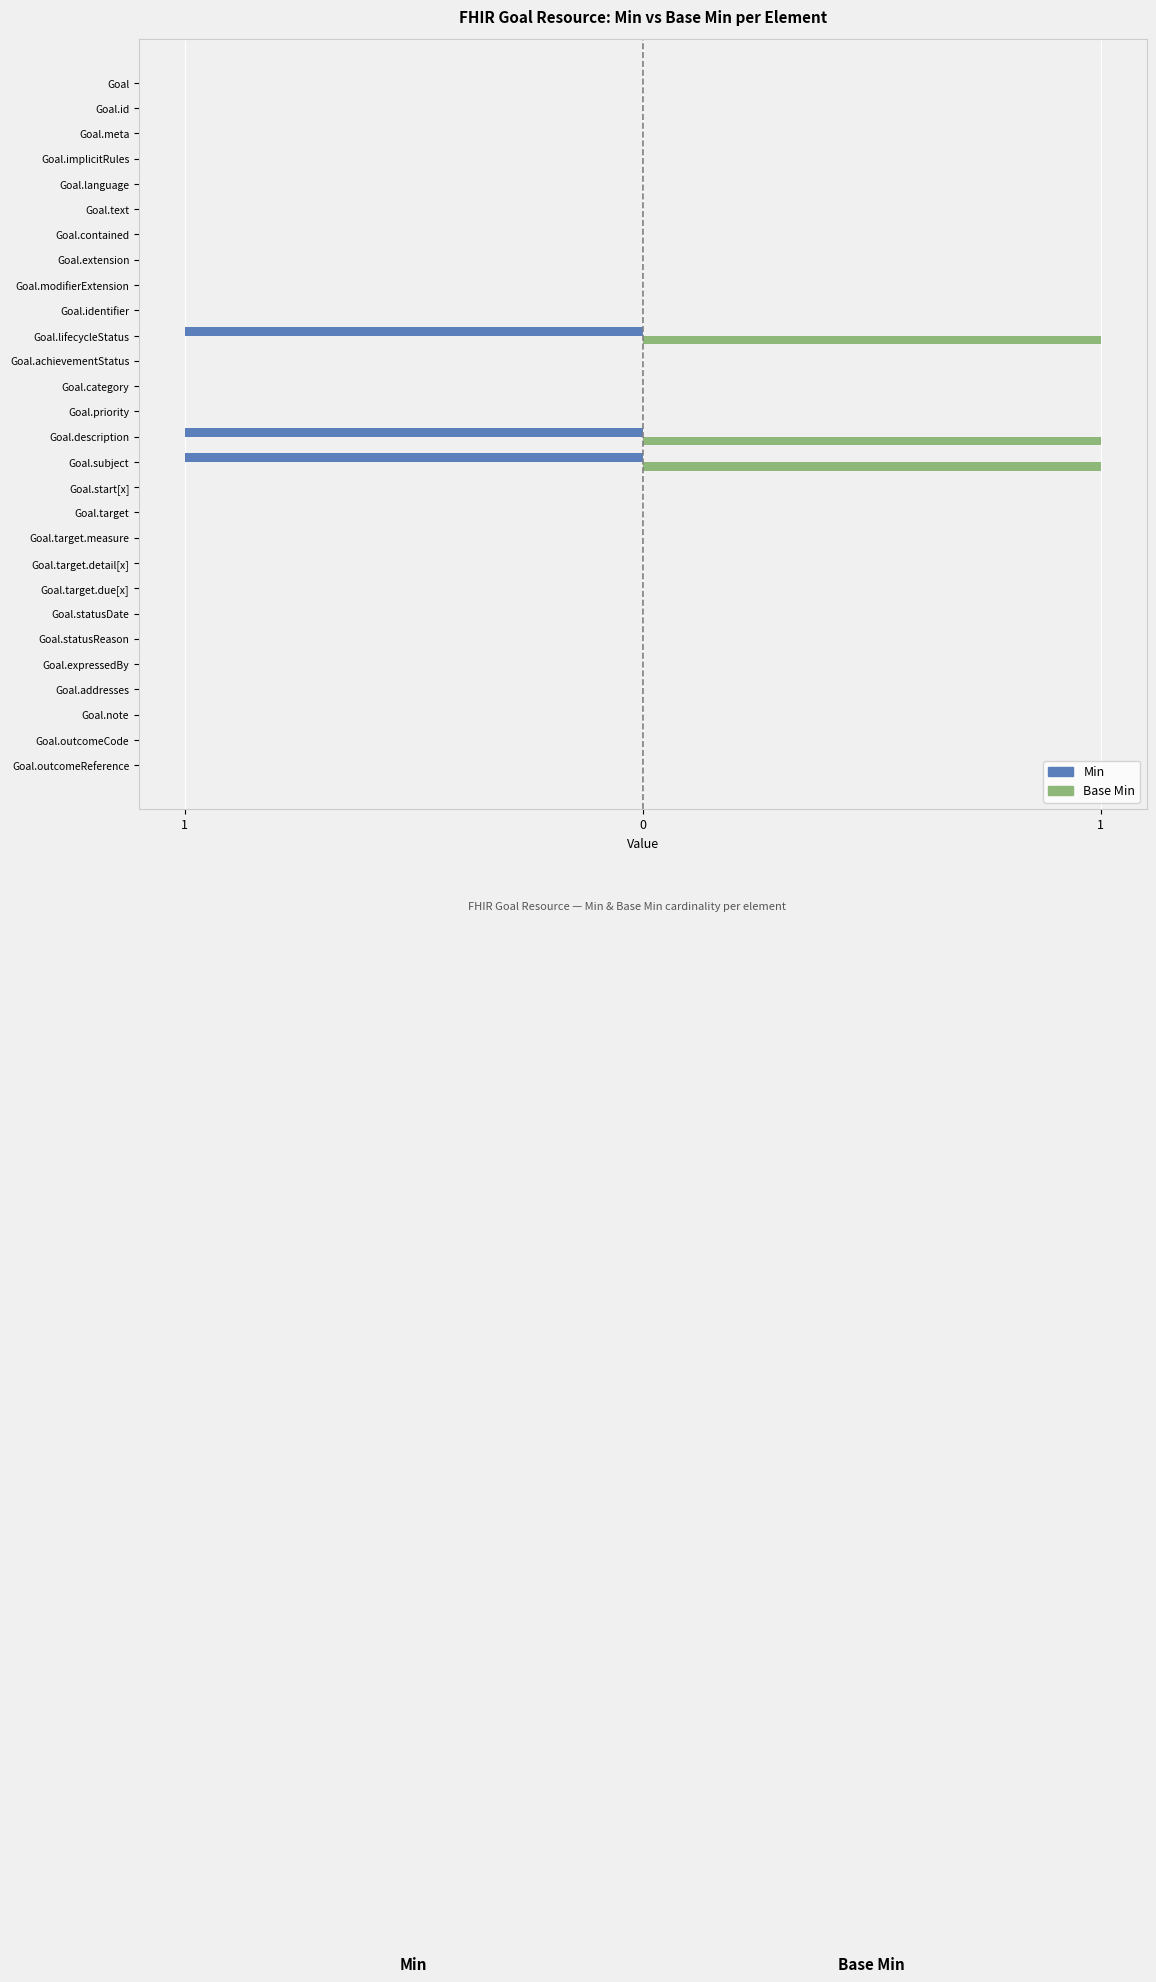

What are all the series names shown in the legend?

Min, Base Min